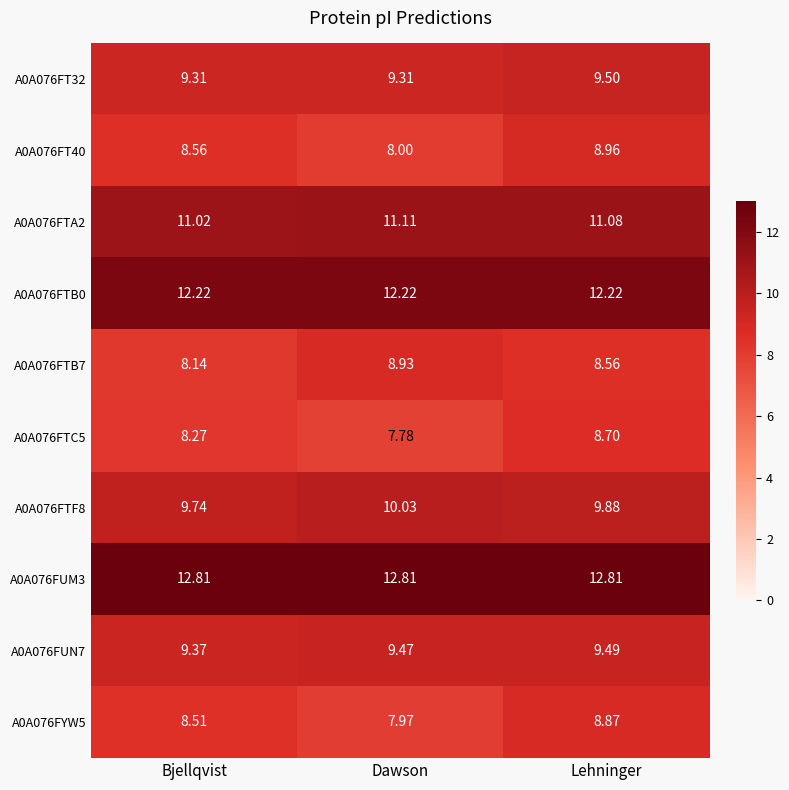

Which series has the widest spread of values?

A0A076FT40